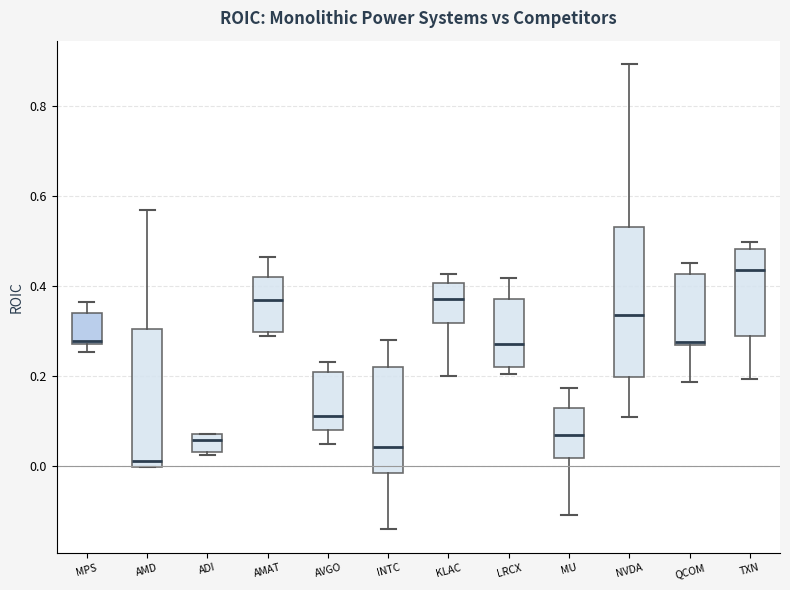

Which box's median line is the lowest?

AMD